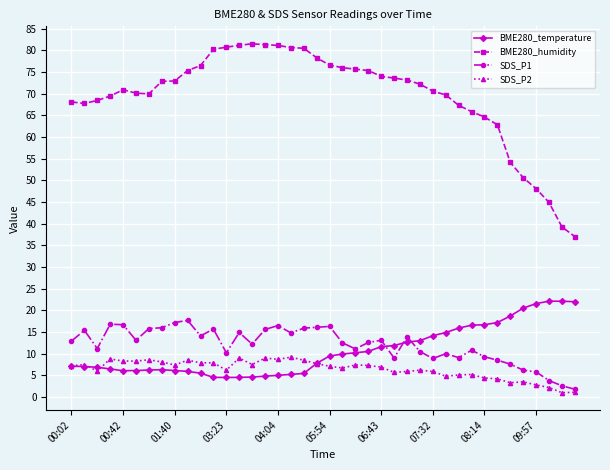

Which series has the widest spread of values?

BME280_humidity